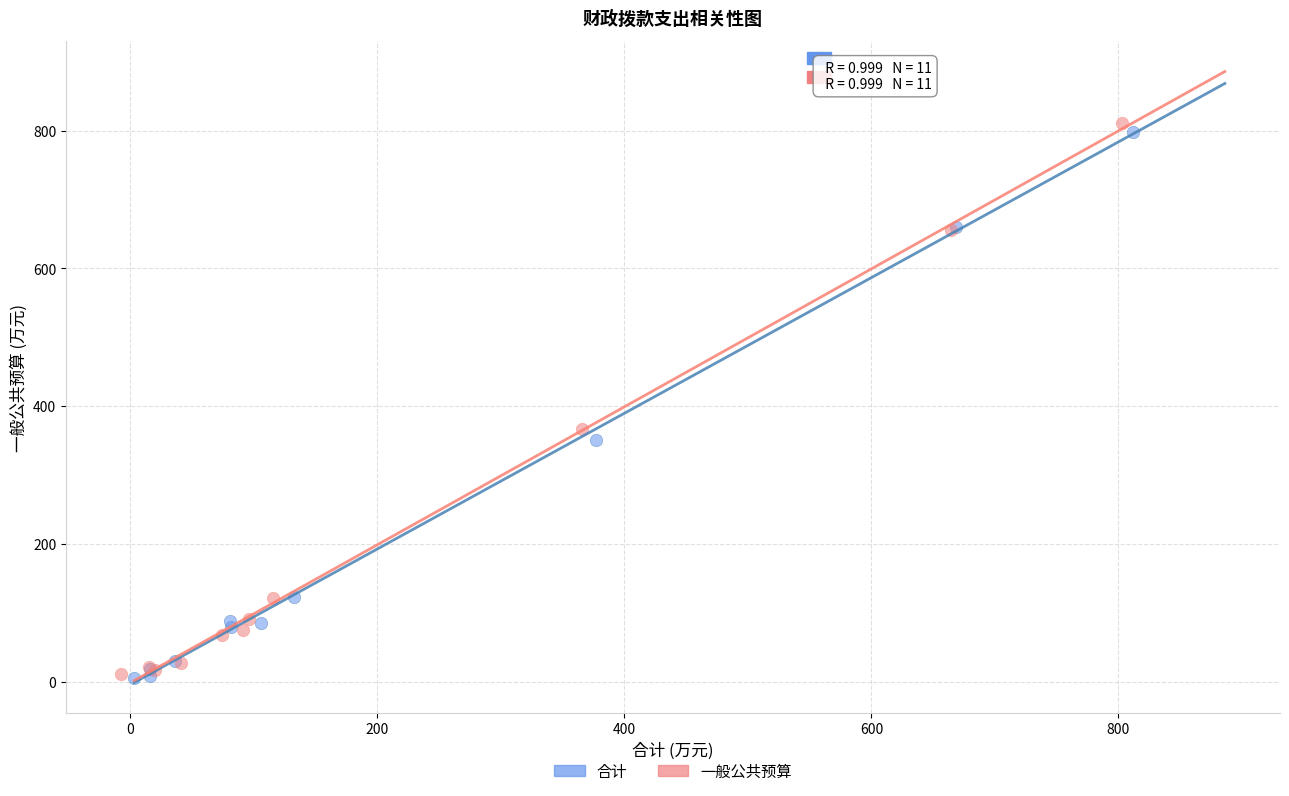

Which series reaches the maximum Y coordinate?

一般公共预算